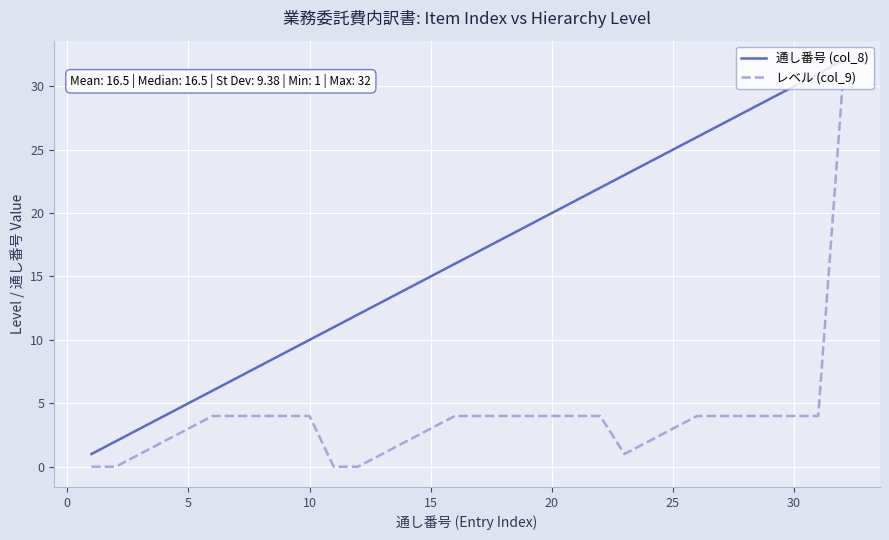

True or false: レベル (col_9) and 通し番号 (col_8) intersect in this chart.

False